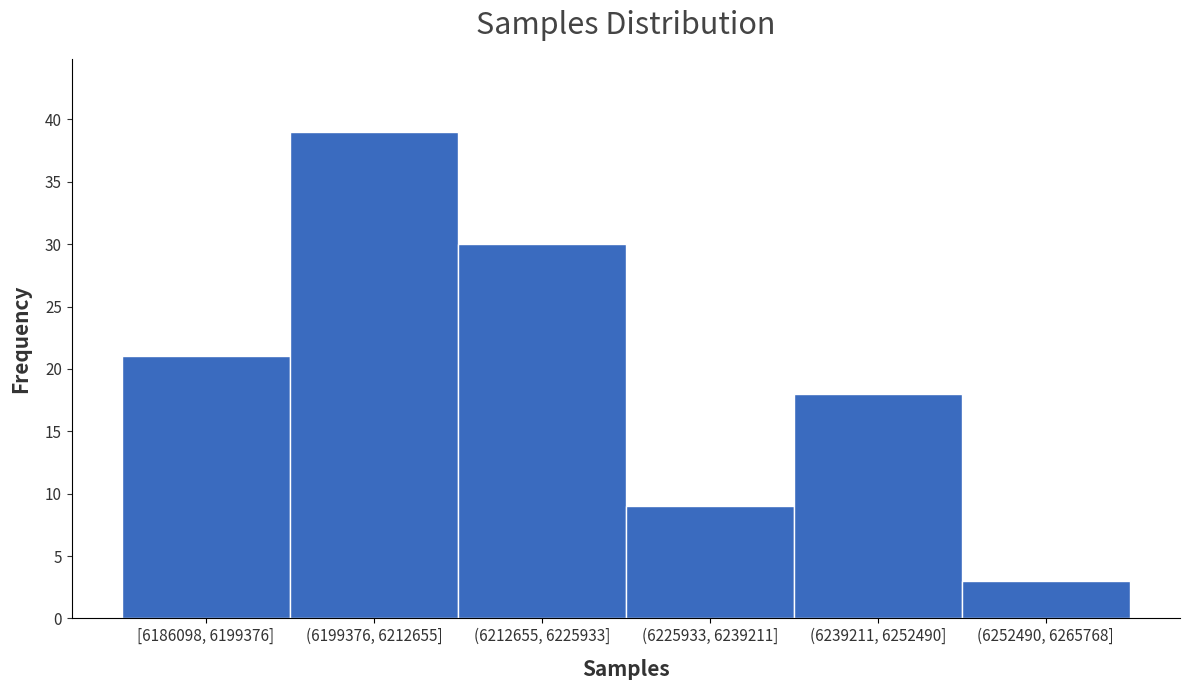

Reading left to right, what are all the values shown in this chart?

[6186098, 6199376]=21	(6199376, 6212655]=39	(6212655, 6225933]=30	(6225933, 6239211]=9	(6239211, 6252490]=18	(6252490, 6265768]=3